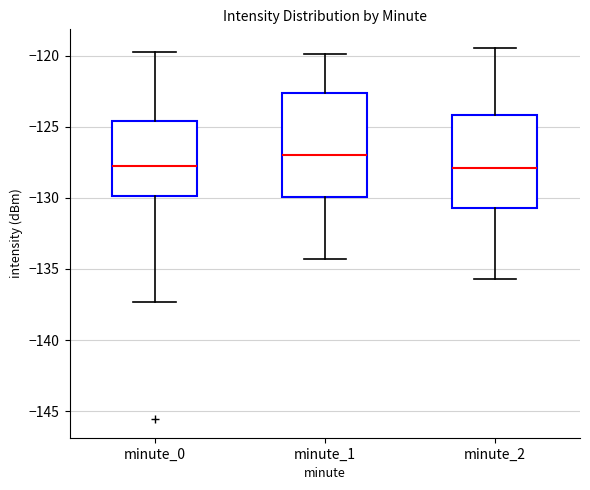

Reading left to right, read every box against the y-axis: the position of its median line, the range the box covers, and the ends of its whiskers. The values are not printed on the chart, so give them approximately, as read against the axis.

minute_0: median -127.5, box -130.0 to -124.5, whiskers -137.5 to -119.5
minute_1: median -127.0, box -130.0 to -122.5, whiskers -134.5 to -120.0
minute_2: median -128.0, box -130.5 to -124.0, whiskers -135.5 to -119.5